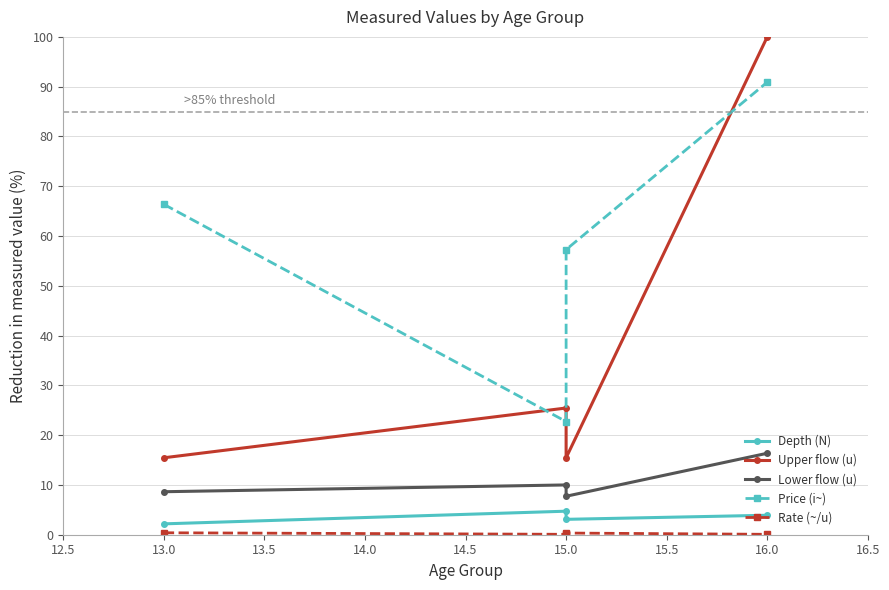

What is the greatest value displayed?

100.0